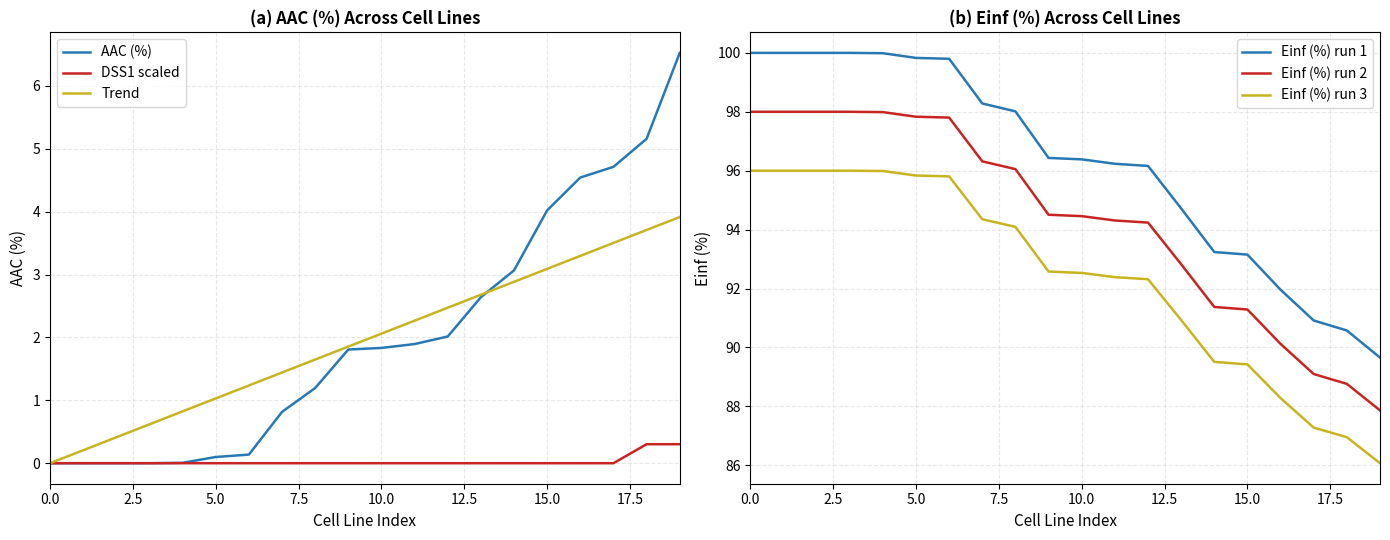

How many distinct data groups are displayed?

6